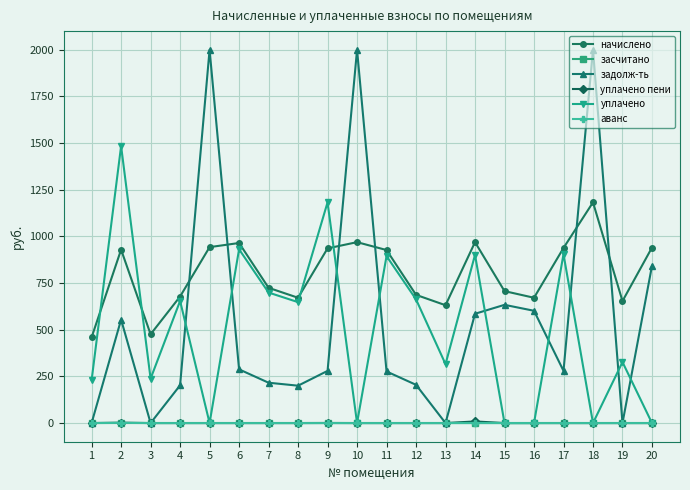

True or false: начислено and уплачено cross at least once.

True